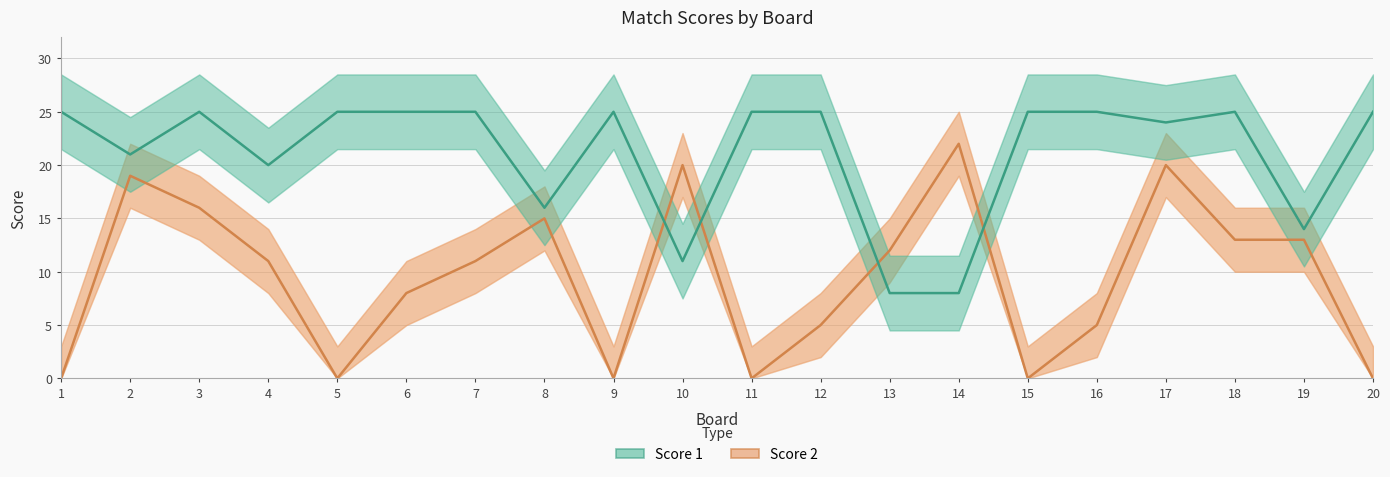

How many times do Score 1 and Score 2 cross each other?

4